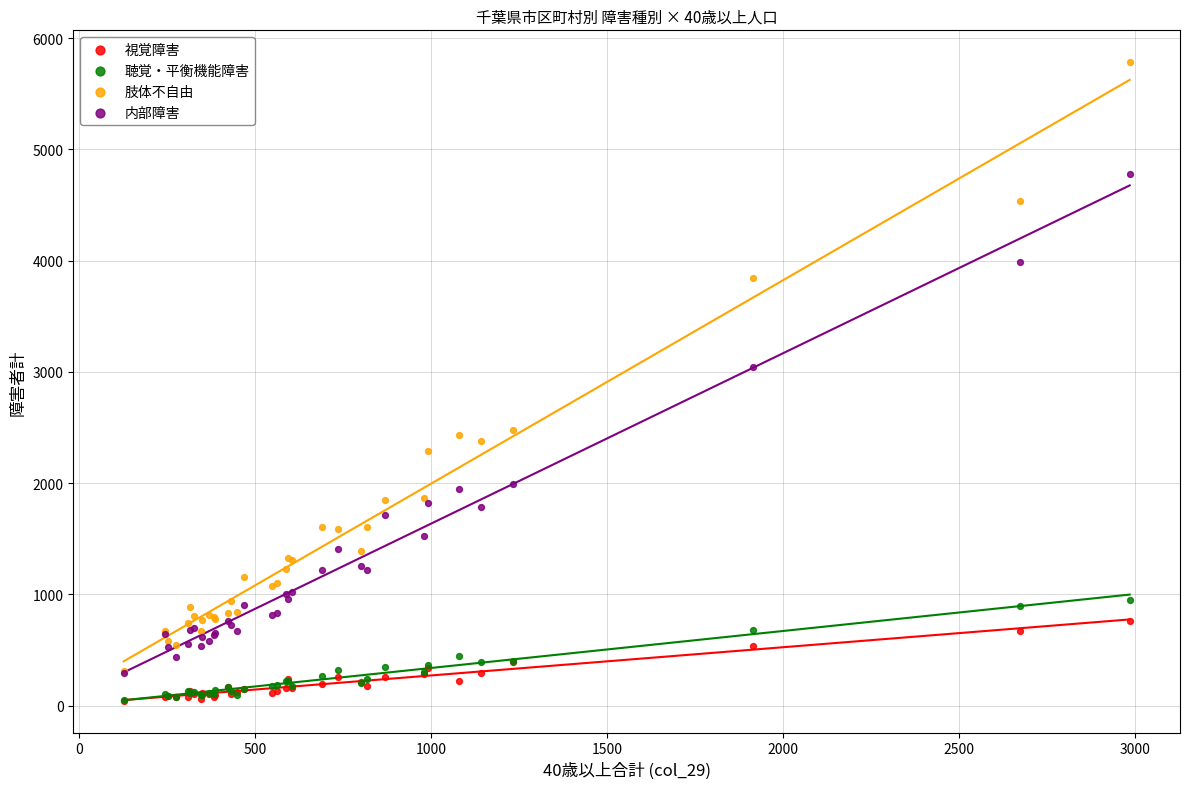

Across all series, what Y value is closest to 2915?

3047